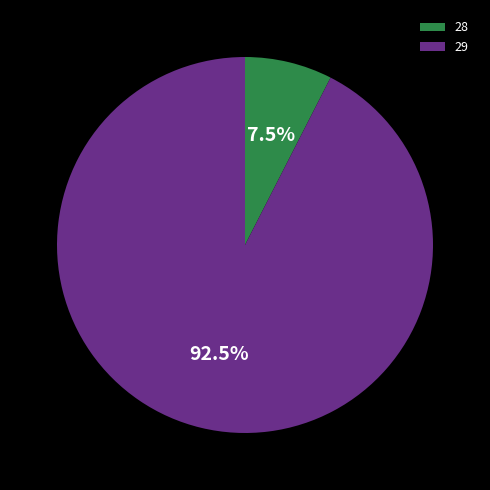

How many slices are in this pie chart?

2